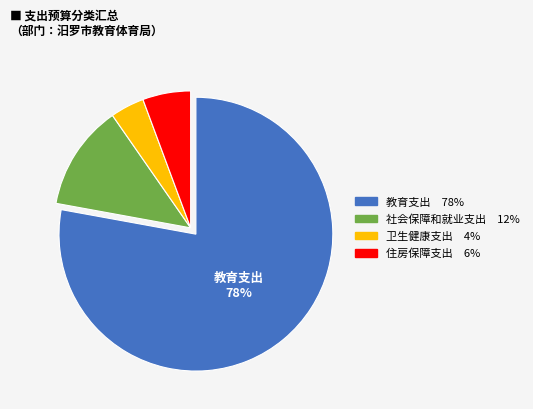

Is it true that 卫生健康支出 is 4% of the pie?

True